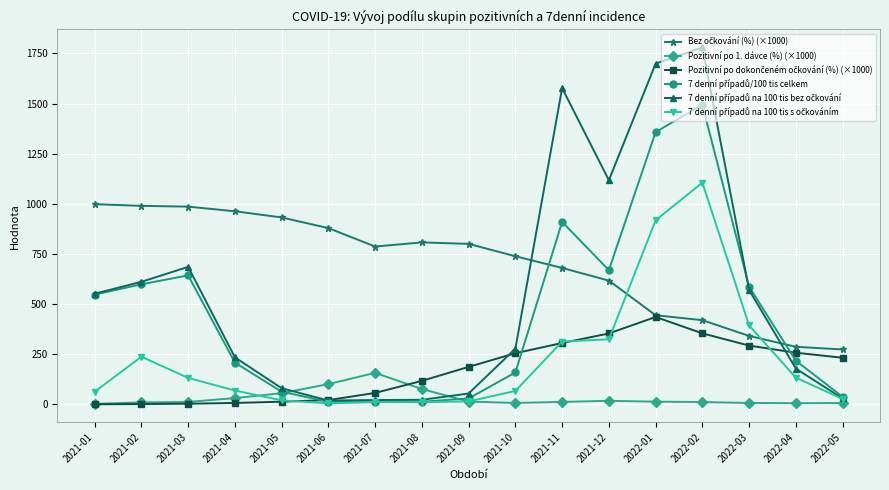

What is the label of the 10th point from the right?

2021-08